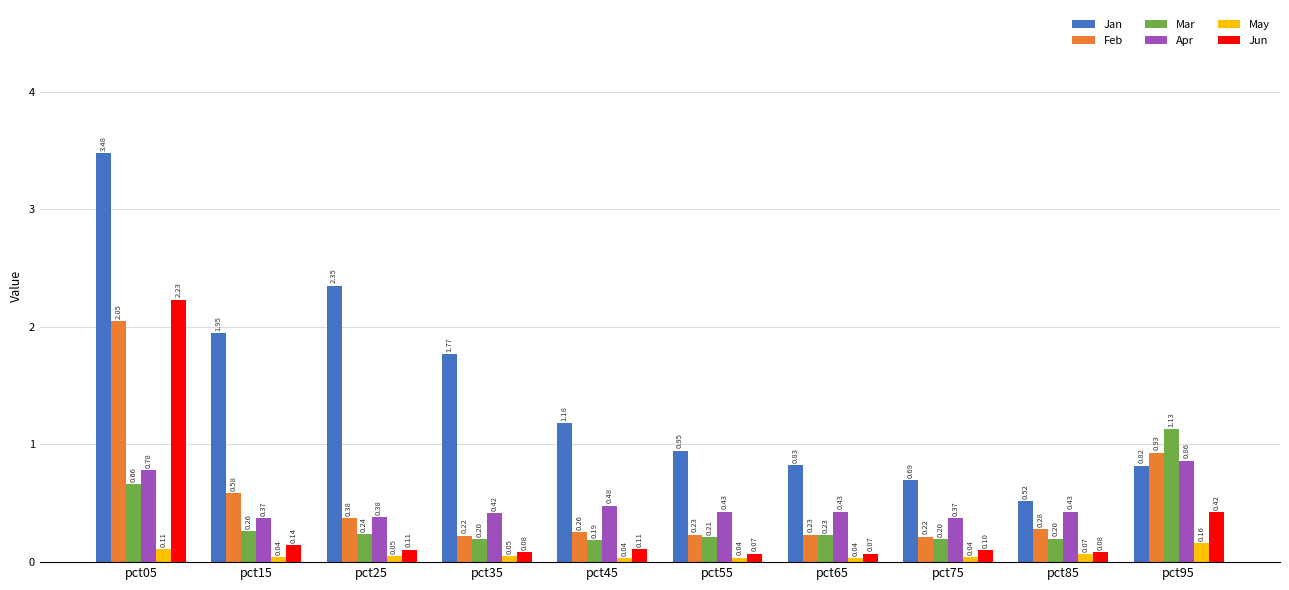

Is the value of May at pct85 greater than the value of Feb at pct15?

No